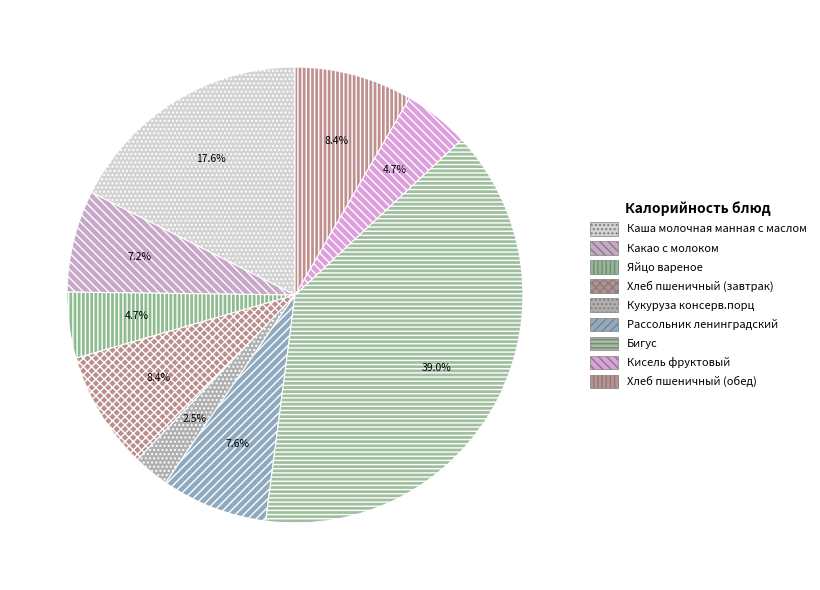

To the nearest percent, what is the average slice percentage?

11%